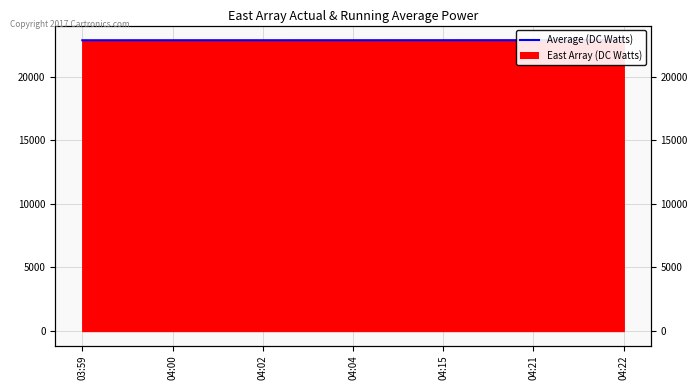

How many data points are above 22893?

4